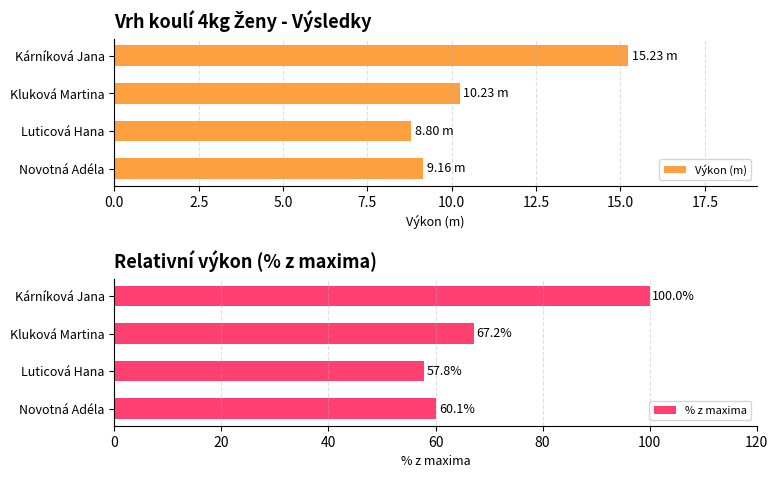

Where is Výkon (m) nearest to the value 12?

Kluková Martina